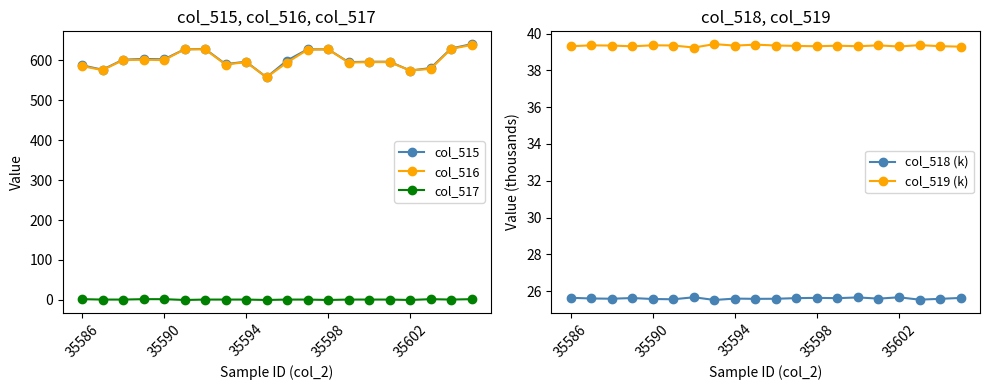

What are all the series names shown in the legend?

col_515, col_516, col_517, col_518 (k), col_519 (k)